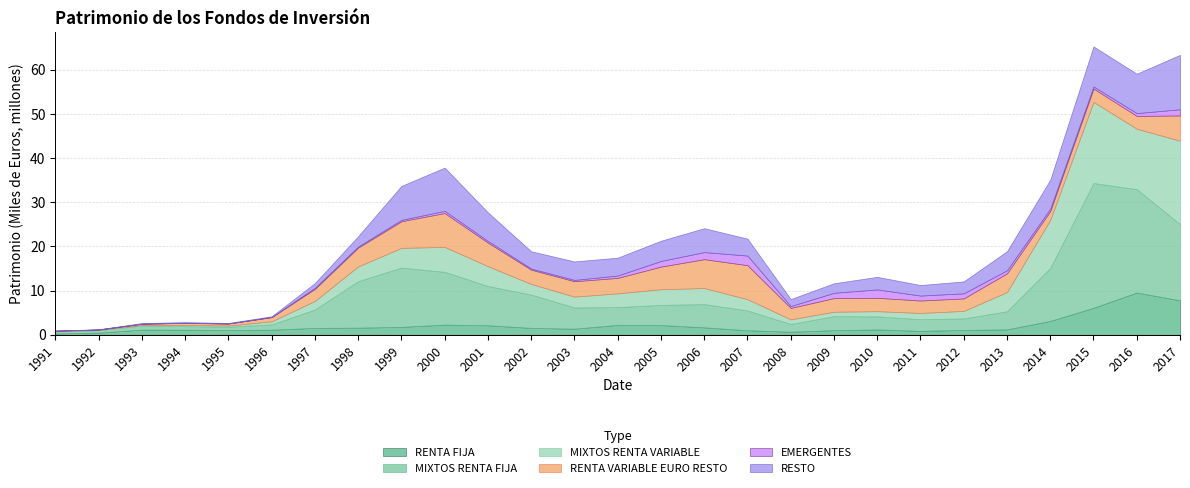

At 2003, list the series in order from smallest to largest.

EMERGENTES, RENTA FIJA, MIXTOS RENTA VARIABLE, RENTA VARIABLE EURO RESTO, RESTO, MIXTOS RENTA FIJA